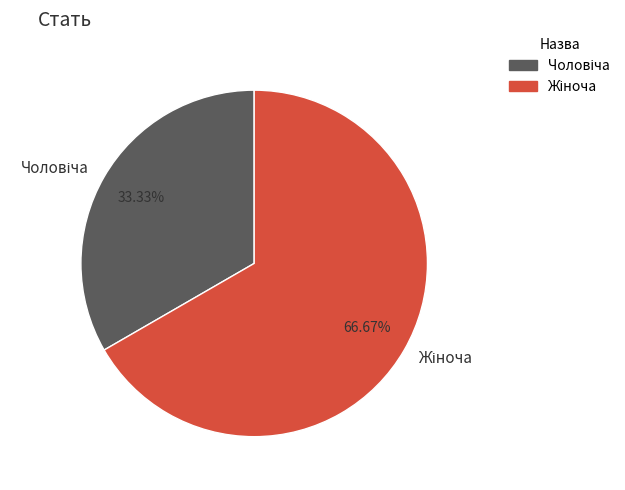

Is there a majority slice in this chart?

Yes